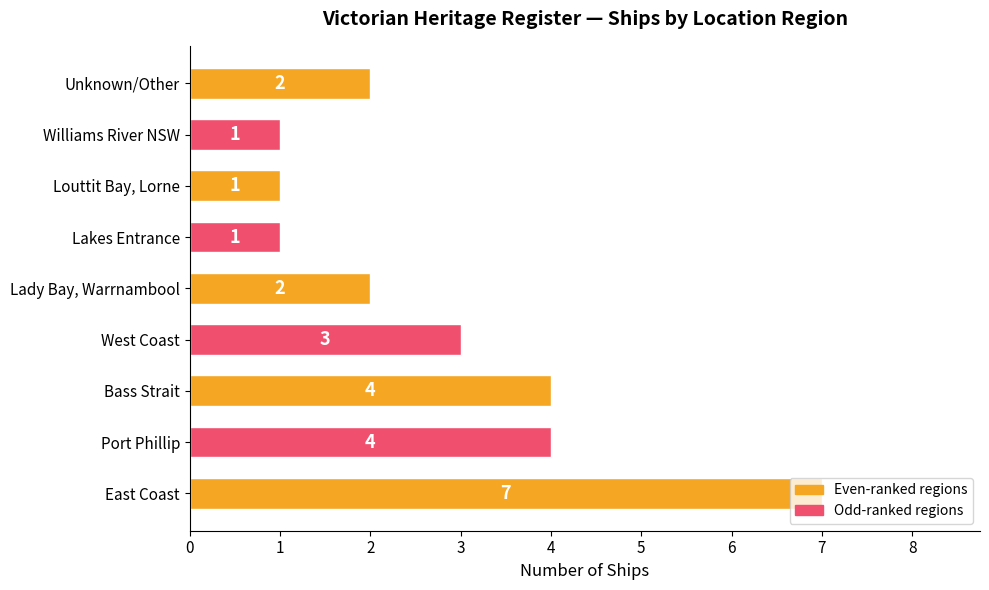

Count the values in the range 1 to 4.

8